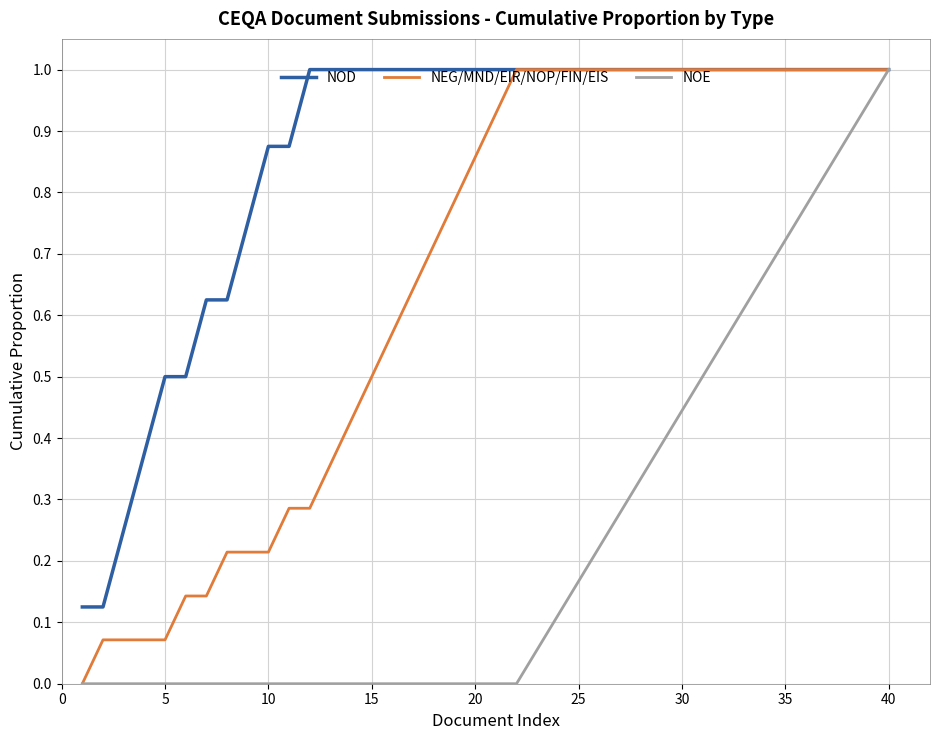

List the series in order of their overall mean, lowest first.

NOE, NEG/MND/EIR/NOP/FIN/EIS, NOD